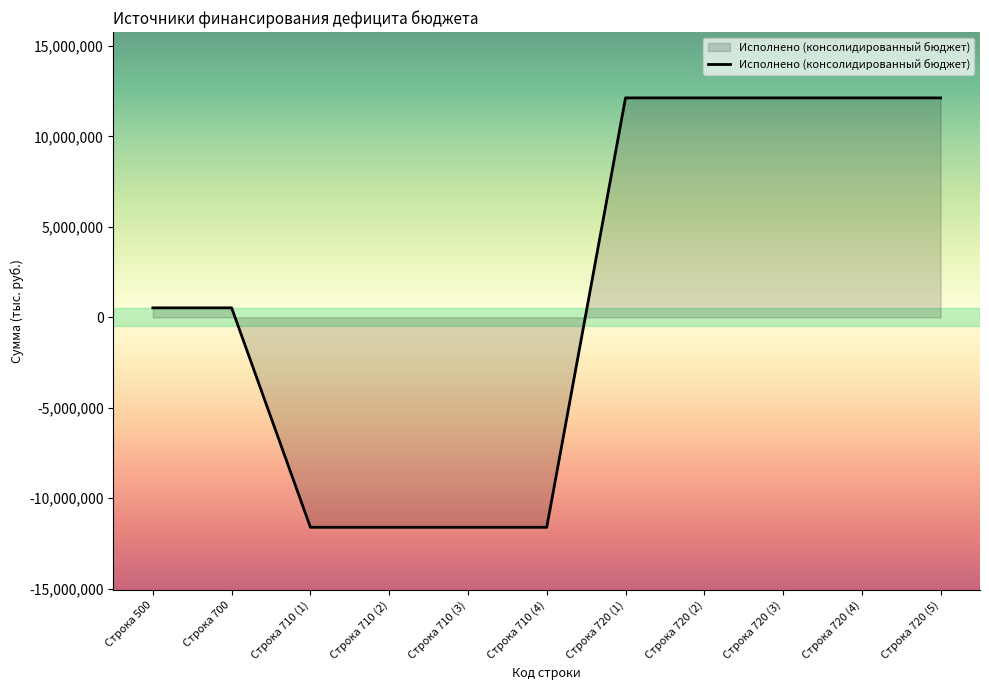

What is the sum of all values?

15269999.0